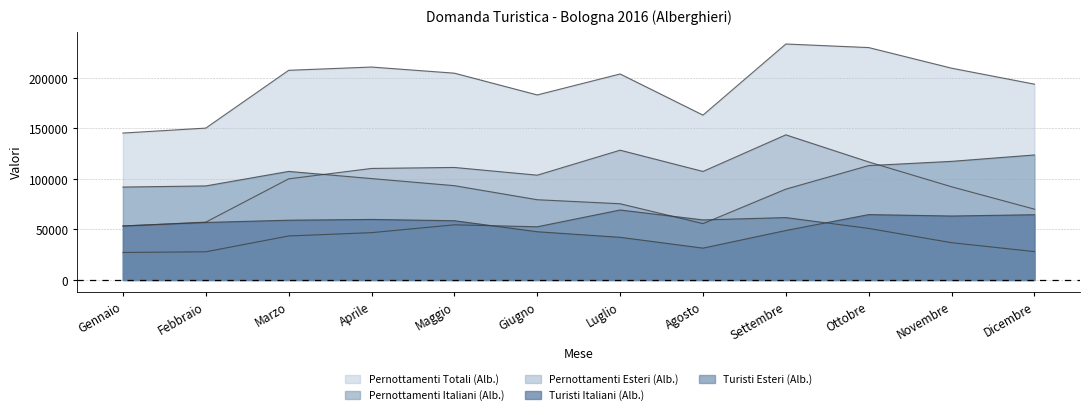

What is the difference between the Turisti Esteri (Alb.) values at Maggio and Aprile?

7749